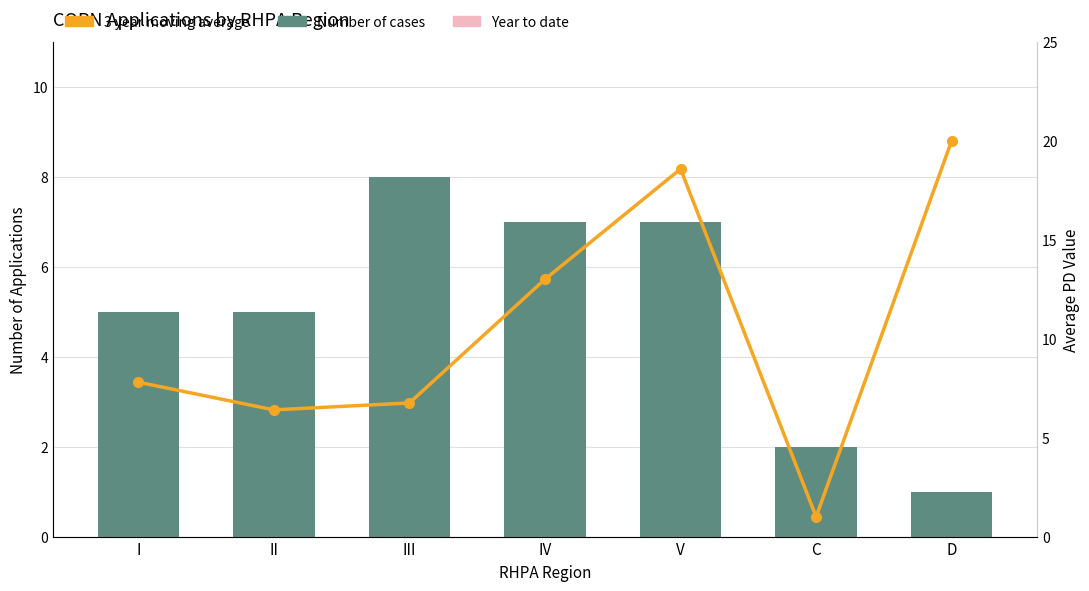

At which category does the chart reach its minimum across all series?

D